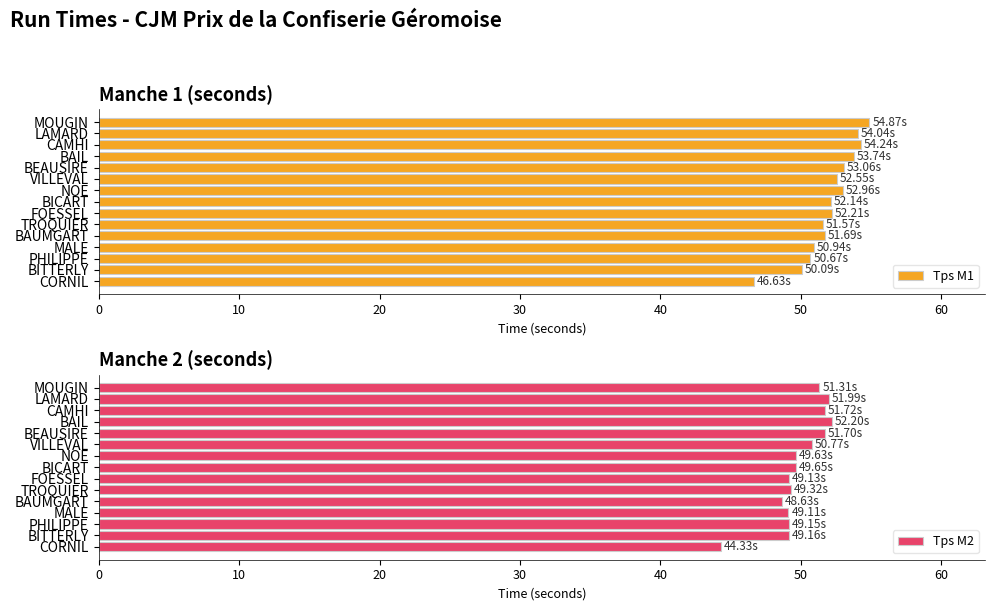

Which series has the largest total across all categories?

Tps M1